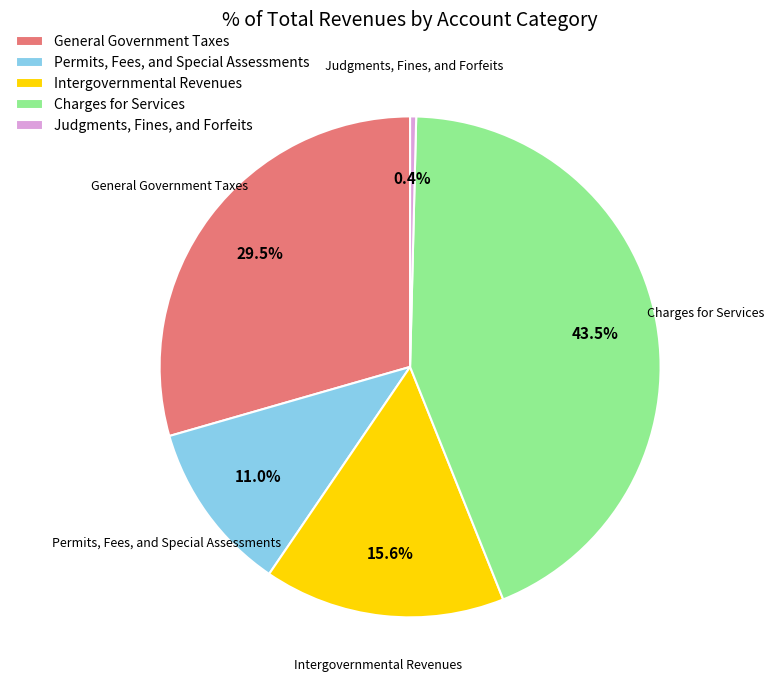

What is the ratio of the value at Charges for Services to the value at Intergovernmental Revenues?

2.8